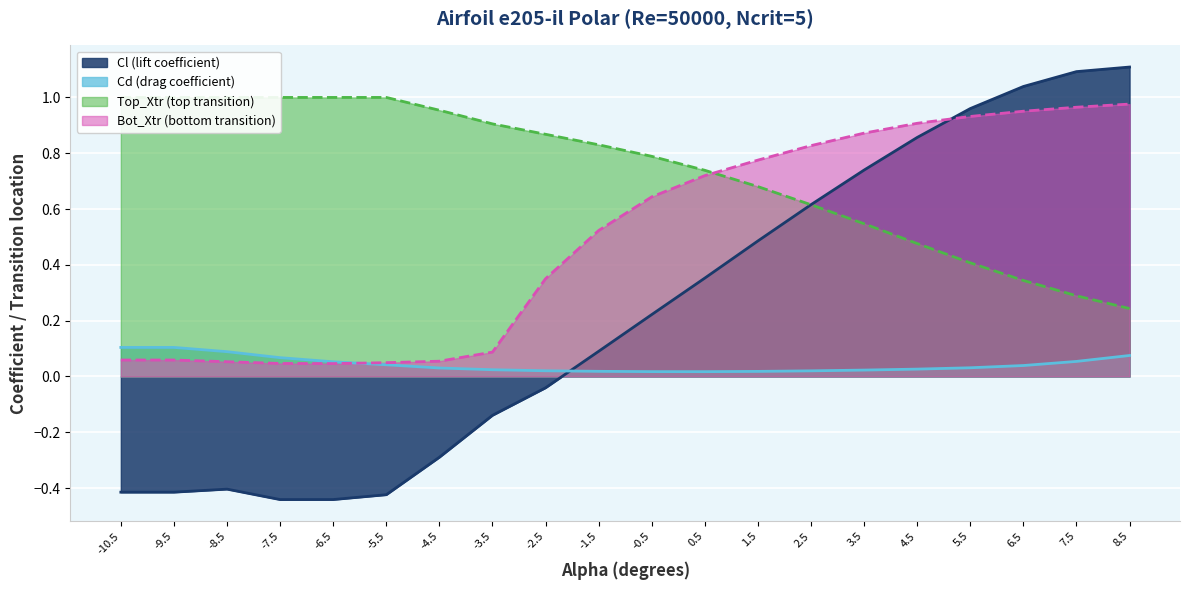

Is the value of Cl (lift coefficient) at -4.5 greater than the value of Bot_Xtr (bottom transition) at 8.5?

No